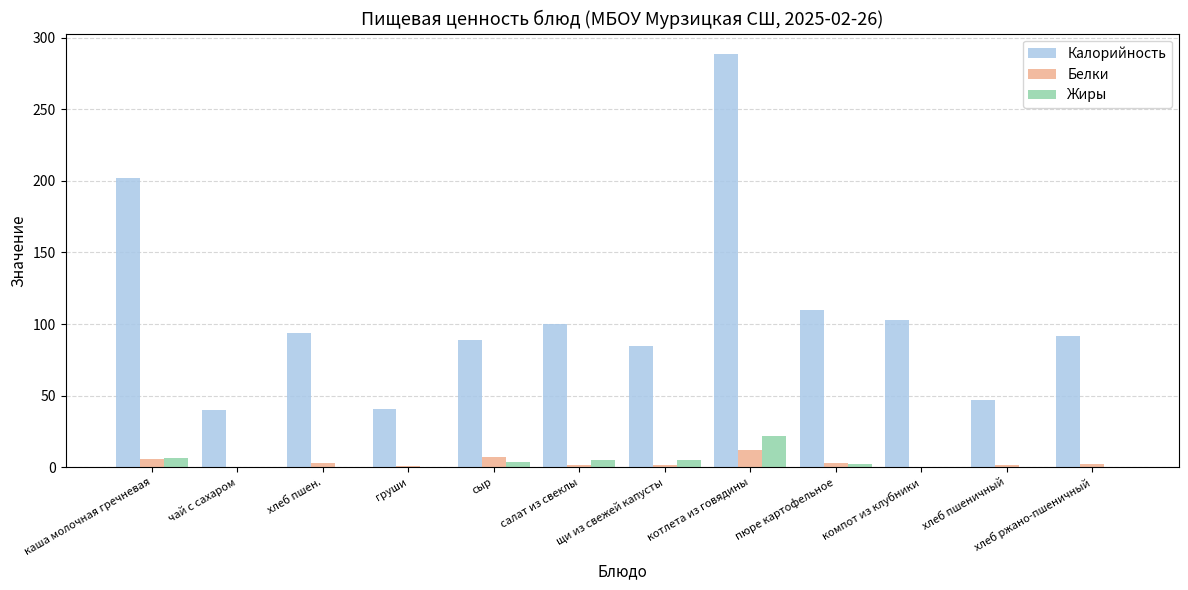

What is the greatest value displayed?

288.3